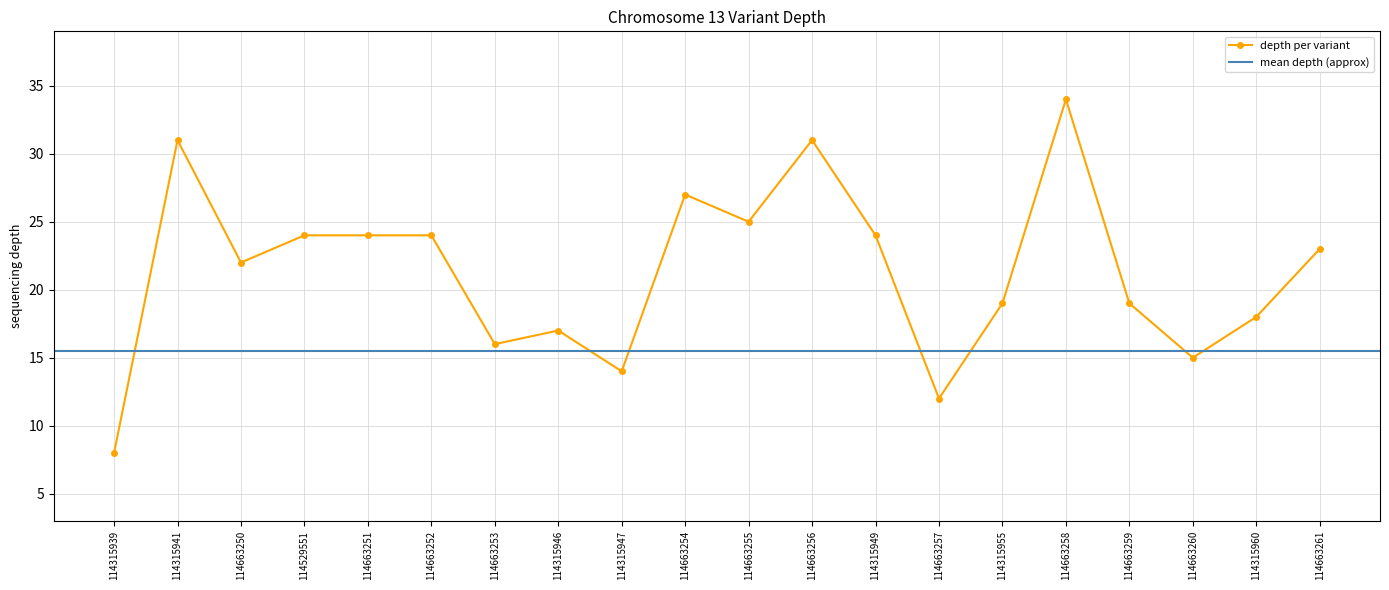

At which label does the data first exceed 23?

114315941